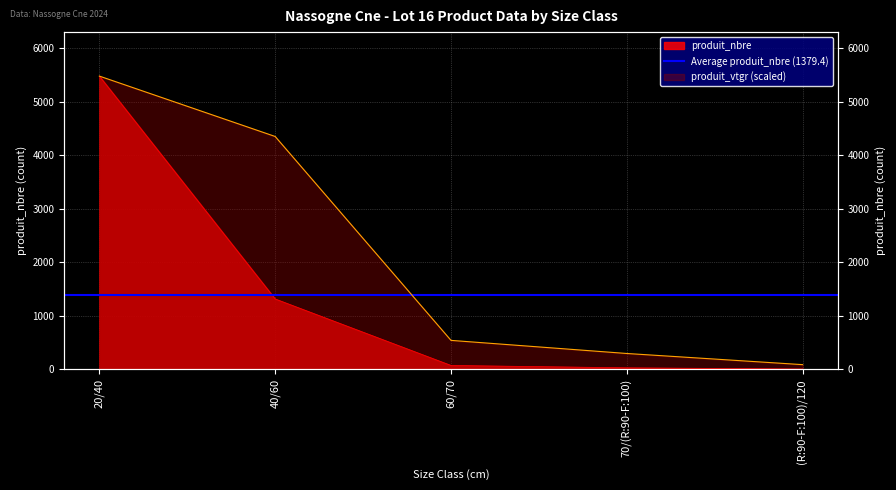

Reading left to right, list all the values displayed in this chart.

produit_nbre: 5478.0	1314.0	72.0	28.0	5.0
produit_vtgr: 5478.0	4349.6	540.3	295.4	86.9